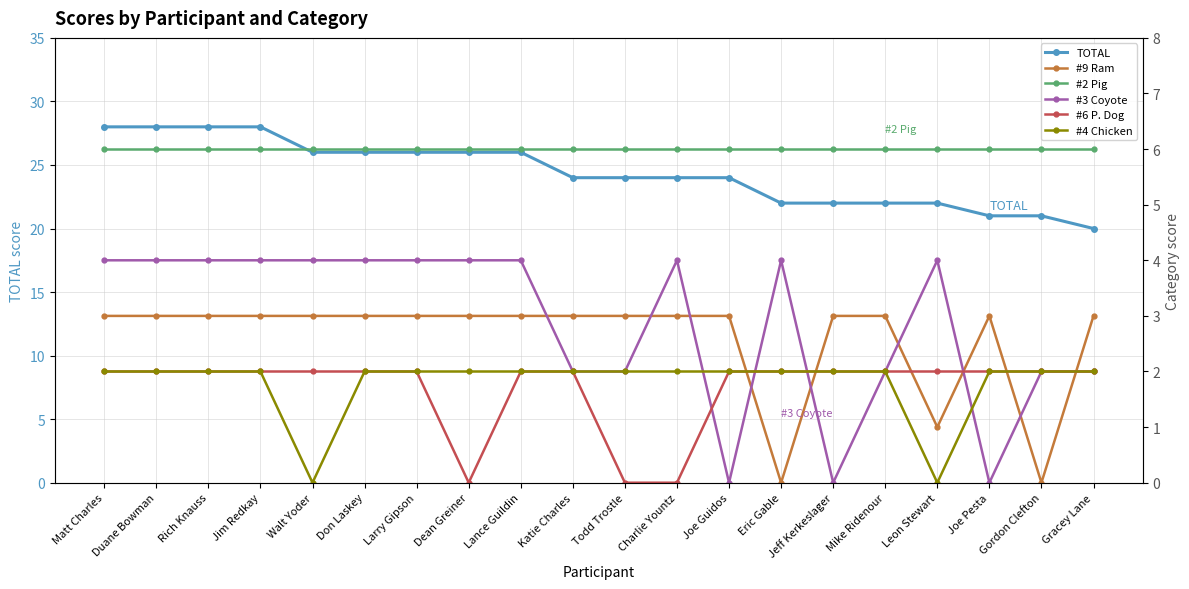

At which category does #4 Chicken reach its first local valley?

Walt Yoder